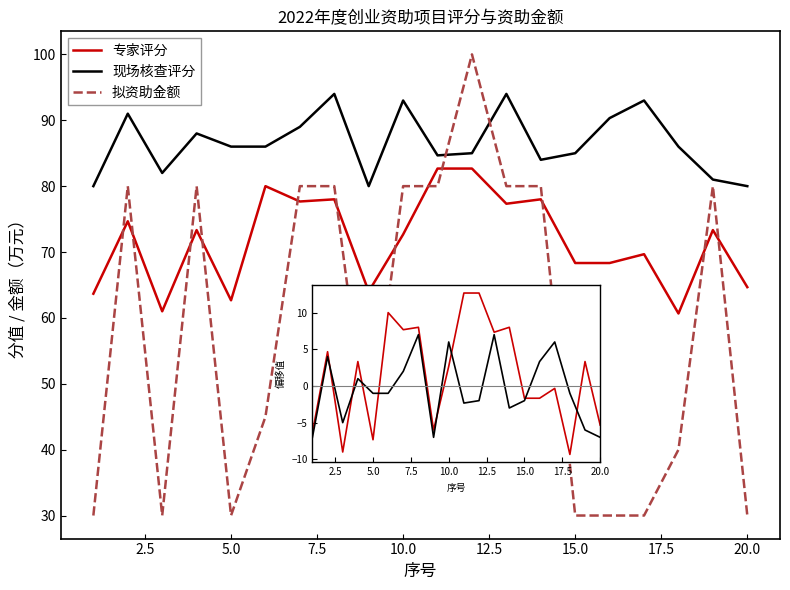

What is the difference between the maximum and minimum values in the 现场核查评分 series?

14.0